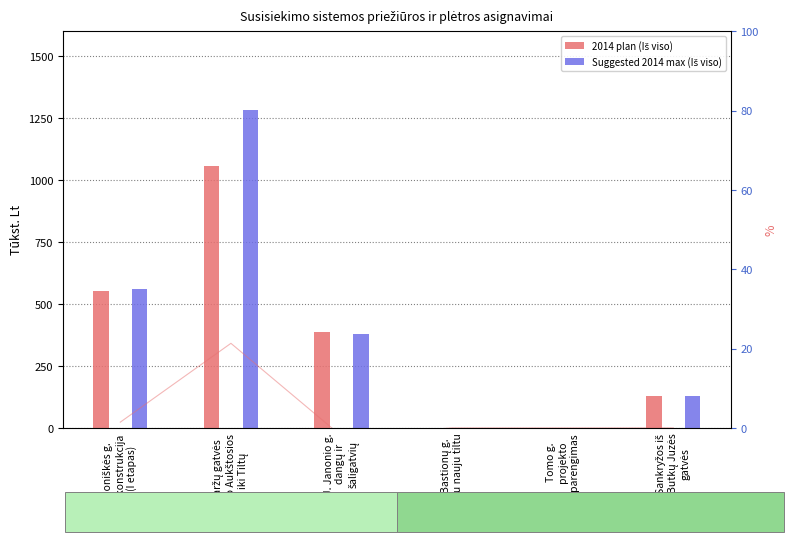

What is the value of the 2014 plan (Iš viso) bar at the 1st from the left?

550.6